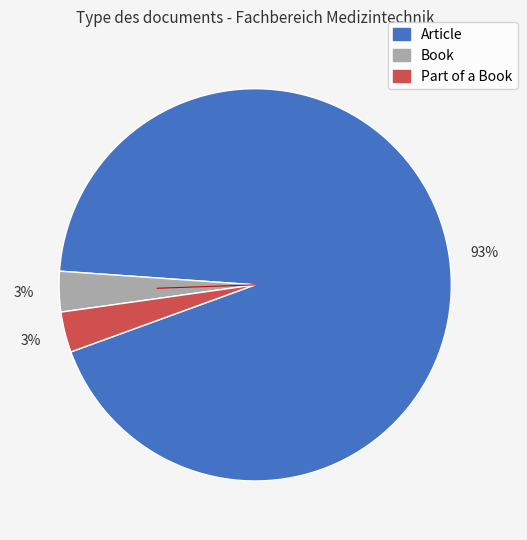

What percentage is the Part of a Book slice, to the nearest percent?

3%